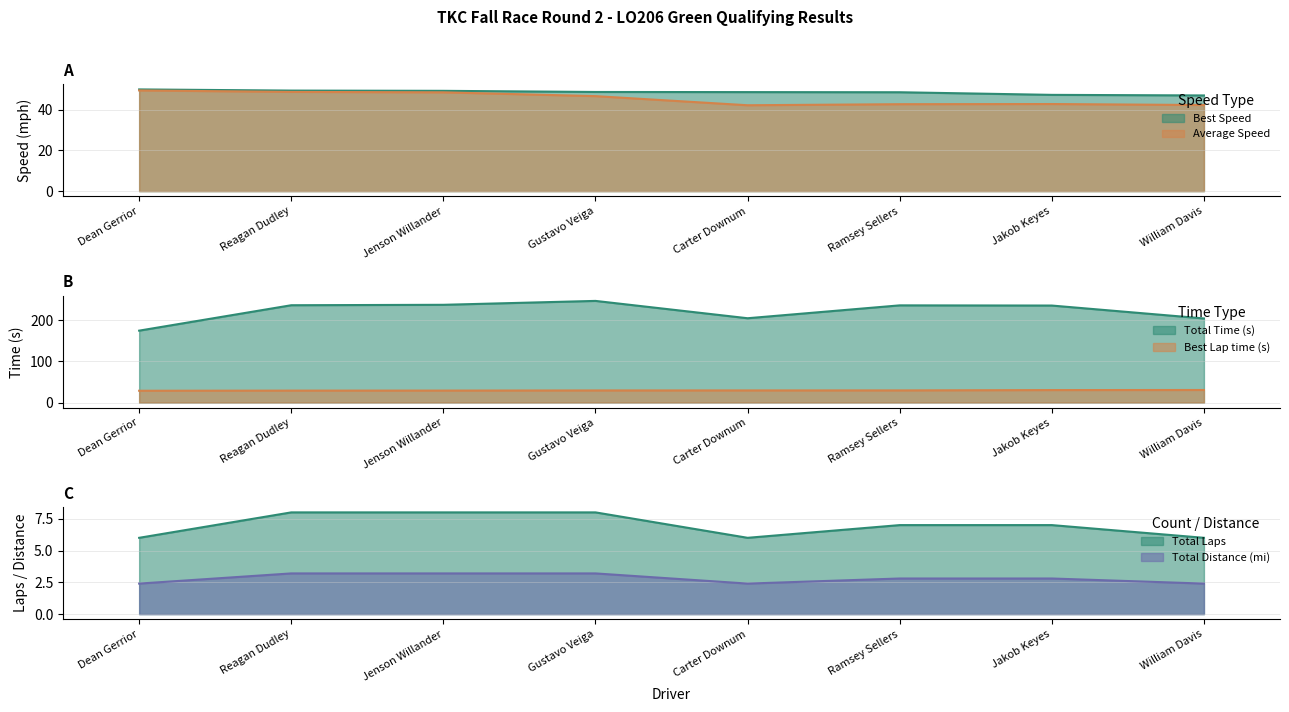

What is the label of the 6th point from the left?

Ramsey Sellers